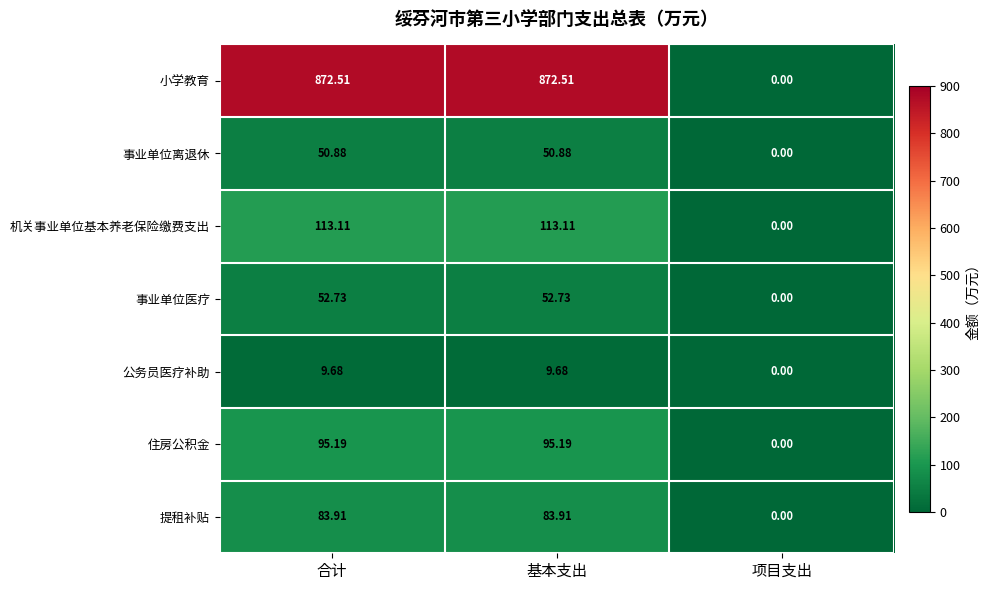

At which label does 事业单位医疗 first exceed 52?

合计